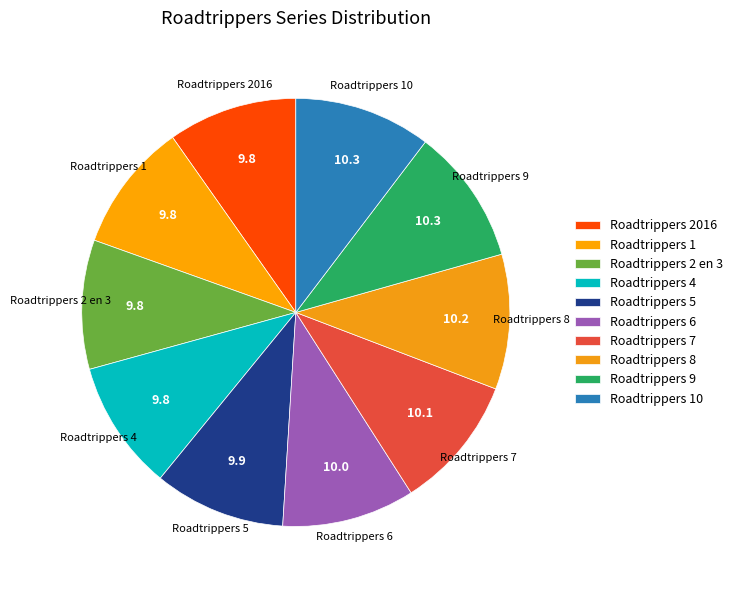

How many slices are in this pie chart?

10